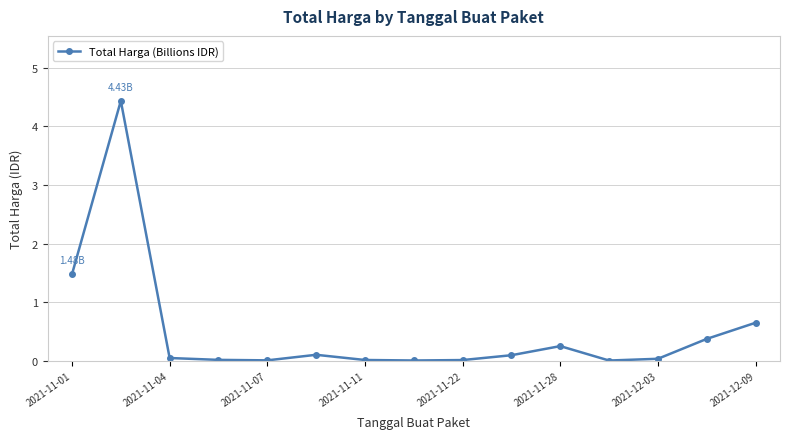

True or false: there are more than 1 points higher than both neighbors.

True